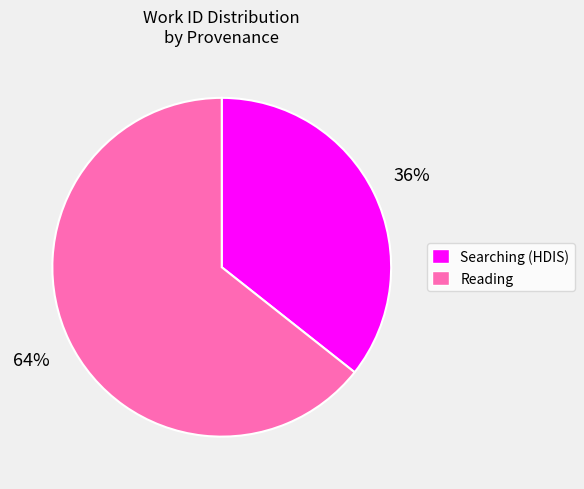

What is the ratio of the value at Reading to the value at Searching (HDIS)?

1.8